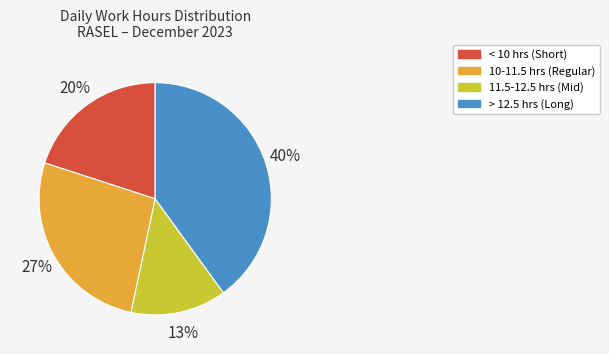

To the nearest percent, what is the combined percentage of 11.5-12.5 hrs (Mid) and > 12.5 hrs (Long)?

53%